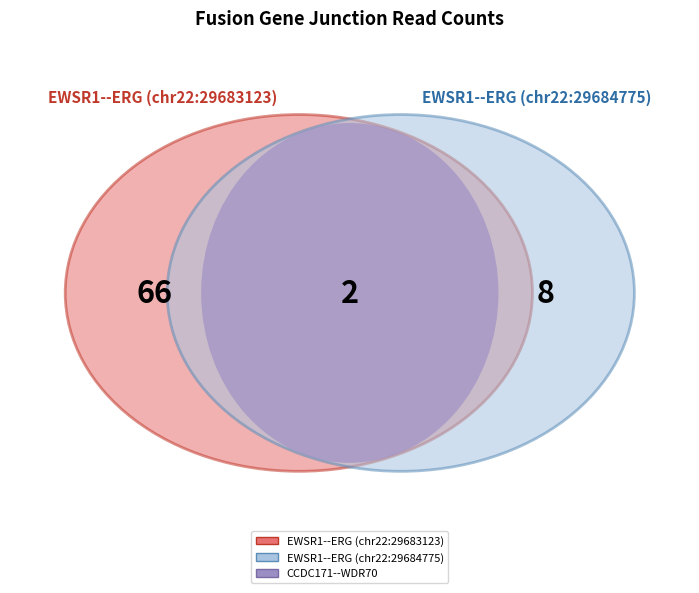

To the nearest percent, what is the average slice percentage?

33%